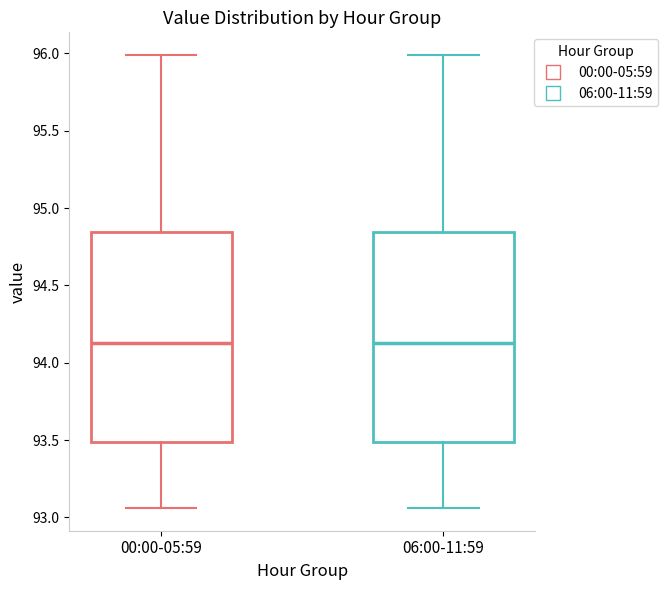

Reading left to right, transcribe this box plot: for each box, give where its median line is, the range the box spans, and where its two whiskers end, as read against the y-axis. The values are not printed on the chart, so give them approximately, as read against the axis.

00:00-05:59: median 94.15, box 93.50 to 94.85, whiskers 93.05 to 96.00
06:00-11:59: median 94.15, box 93.50 to 94.85, whiskers 93.05 to 96.00